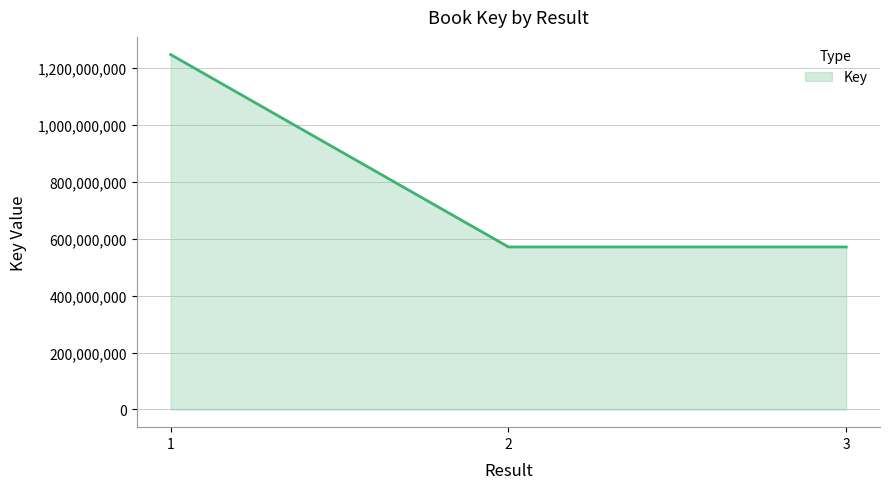

What is the maximum value shown in the chart?

1247278211